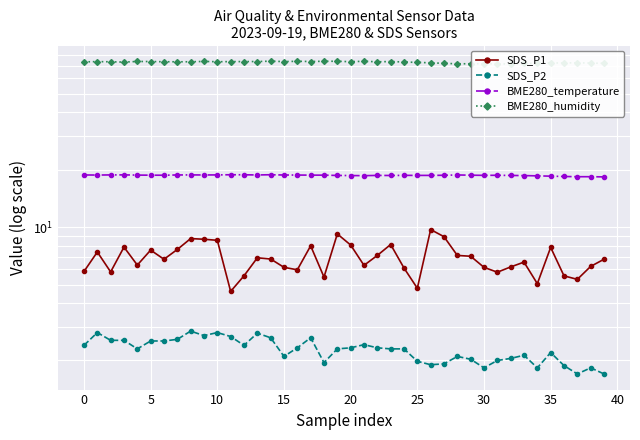

True or false: SDS_P1 has more than 0 points higher than both neighbors.

True